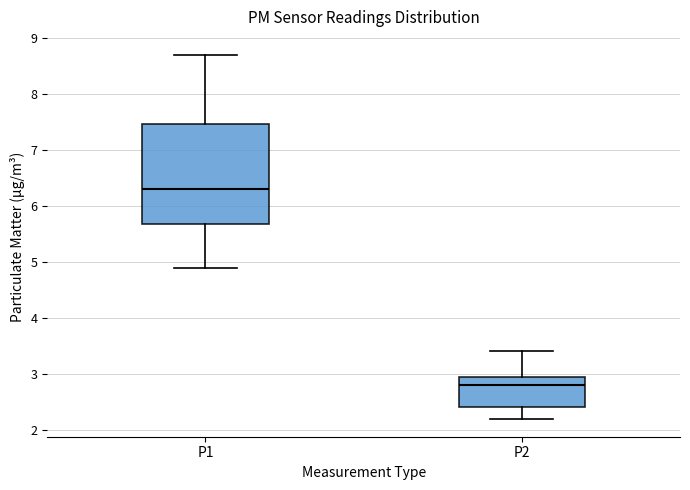

Which box's median line is the lowest?

P2